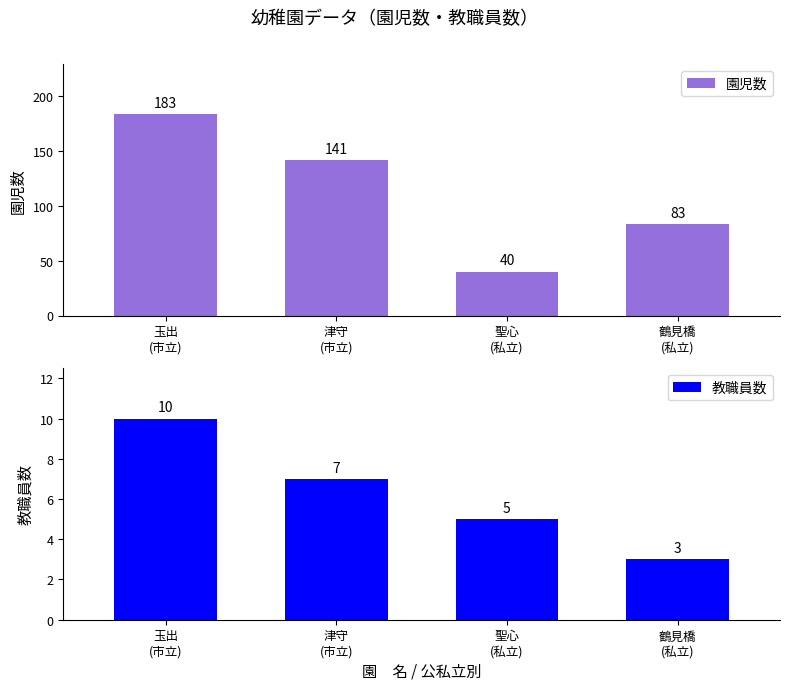

What is the total value across all series at 津守
(市立)?

148